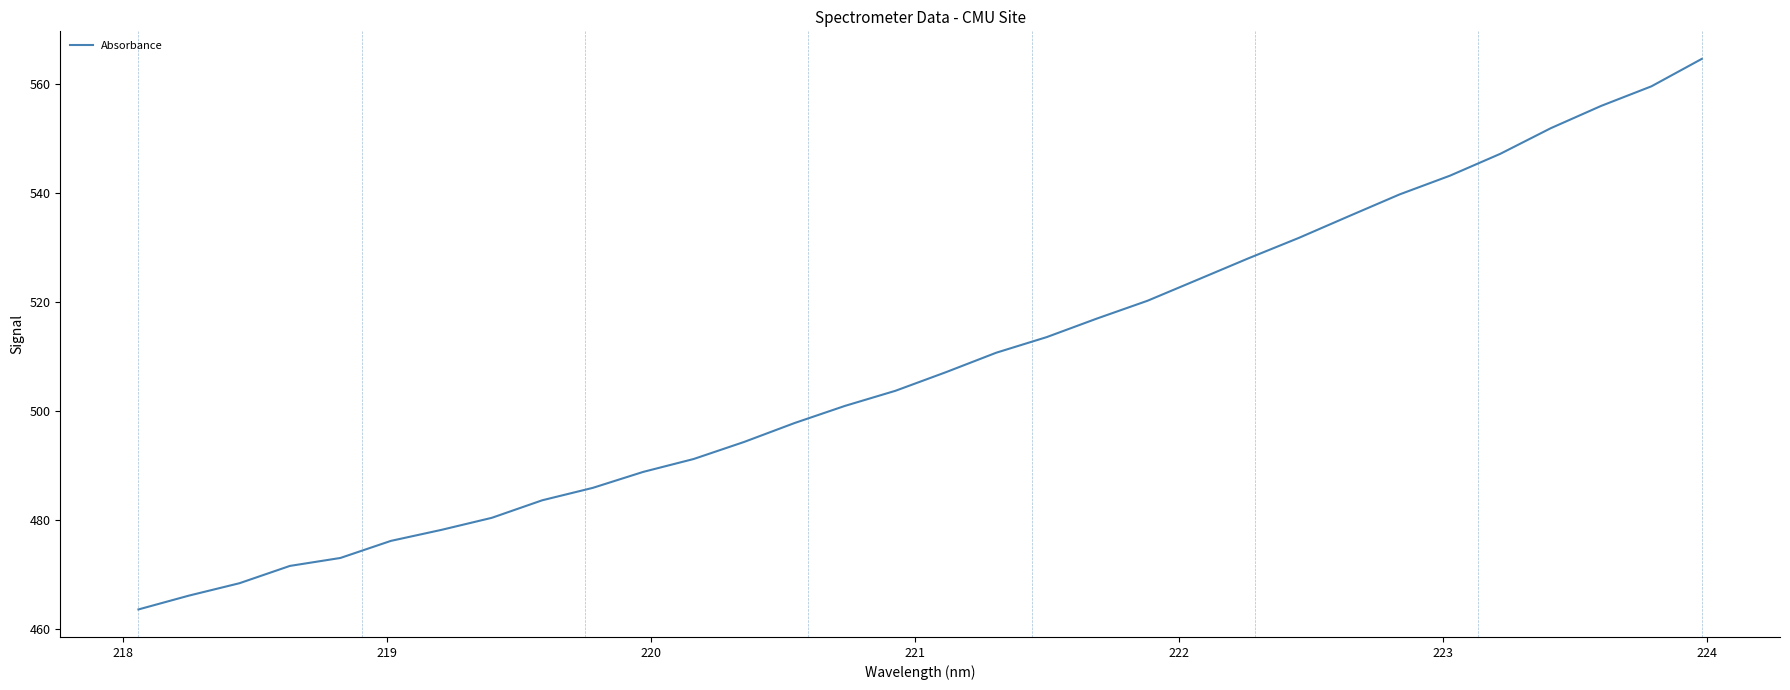

Is this an area chart (filled region under the line)?

No